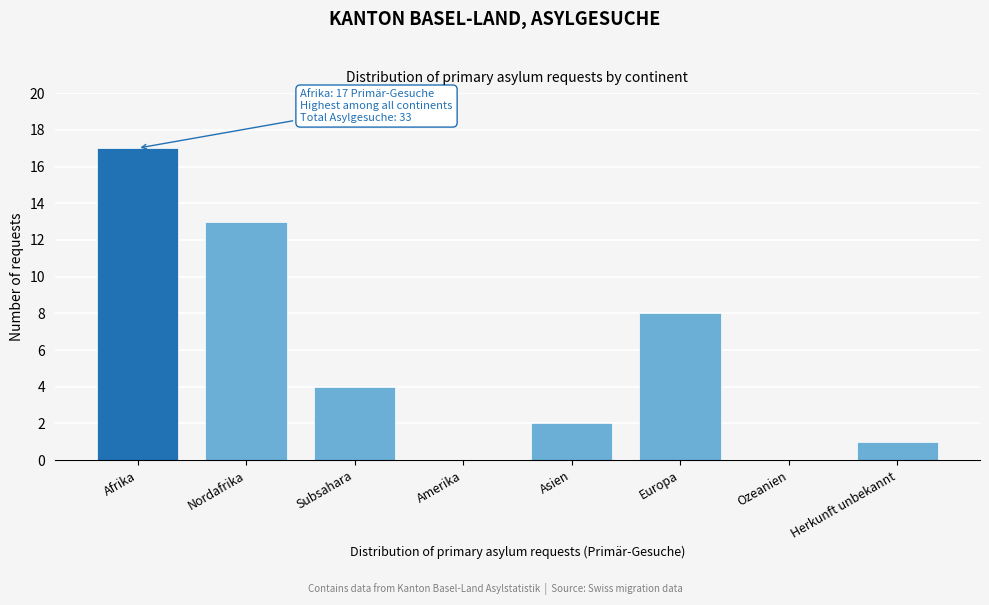

Reading left to right, extract all data points from this chart.

Afrika=17	Nordafrika=13	Subsahara=4	Amerika=0	Asien=2	Europa=8	Ozeanien=0	Herkunft unbekannt=1